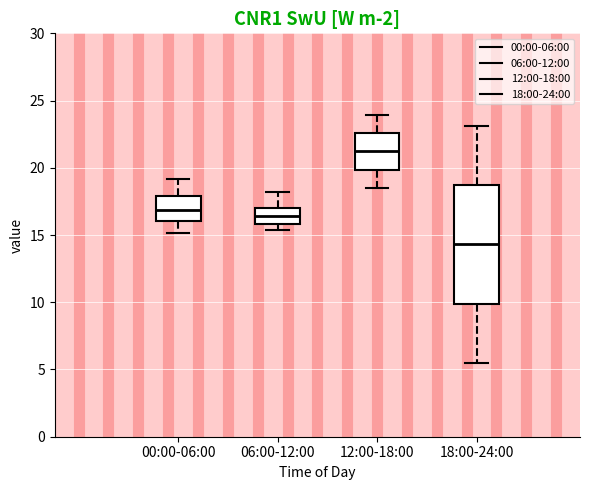

Reading left to right, read every box against the y-axis: the position of its median line, the range the box covers, and the ends of its whiskers. The values are not printed on the chart, so give them approximately, as read against the axis.

00:00-06:00: median 17.0, box 16.0 to 18.0, whiskers 15.0 to 19.0
06:00-12:00: median 16.5, box 16.0 to 17.0, whiskers 15.5 to 18.0
12:00-18:00: median 21.0, box 20.0 to 22.5, whiskers 18.5 to 24.0
18:00-24:00: median 14.5, box 10.0 to 18.5, whiskers 5.5 to 23.0